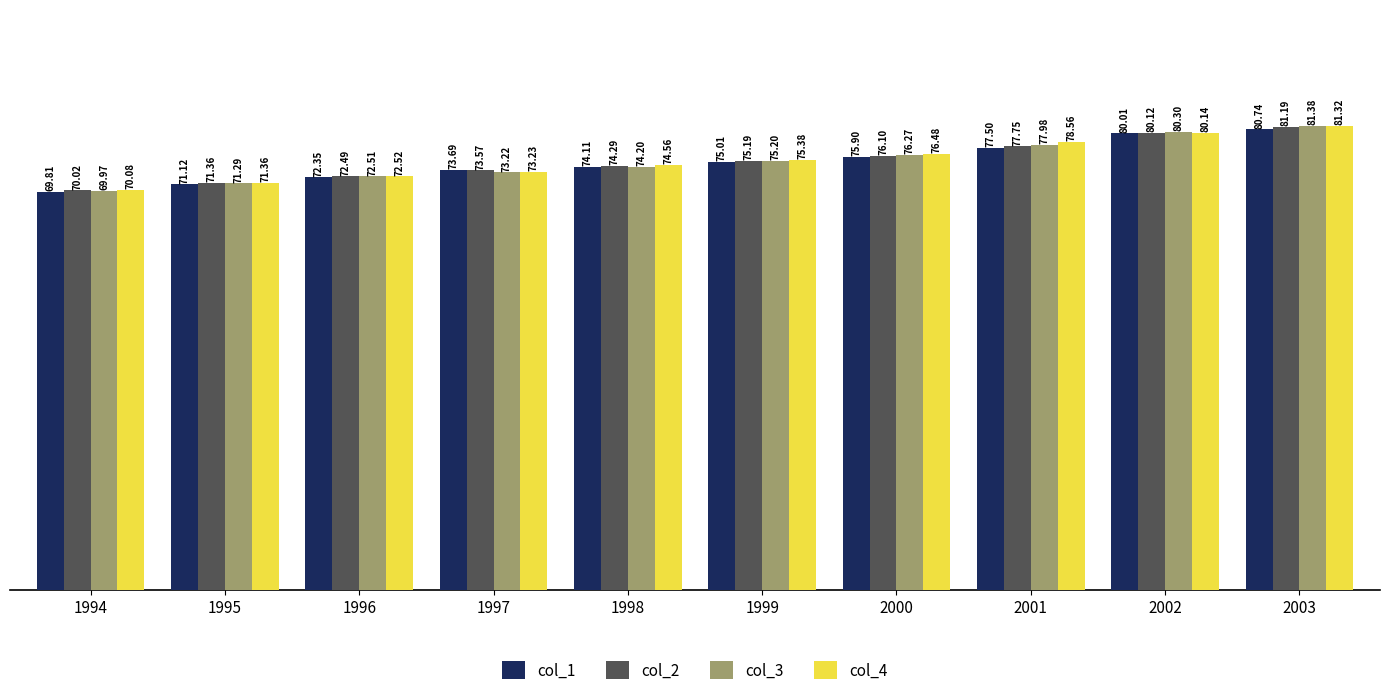

List the labels in order of col_1 value, largest first.

2003, 2002, 2001, 2000, 1999, 1998, 1997, 1996, 1995, 1994